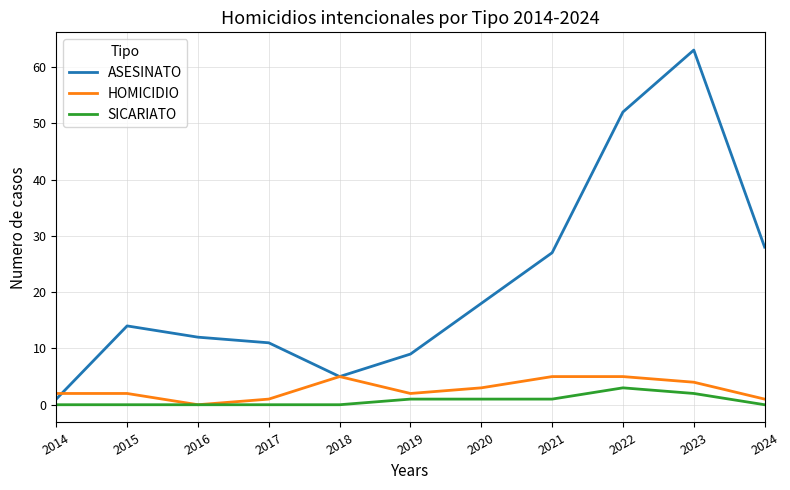

True or false: SICARIATO has a value of 0 at 2017.

True